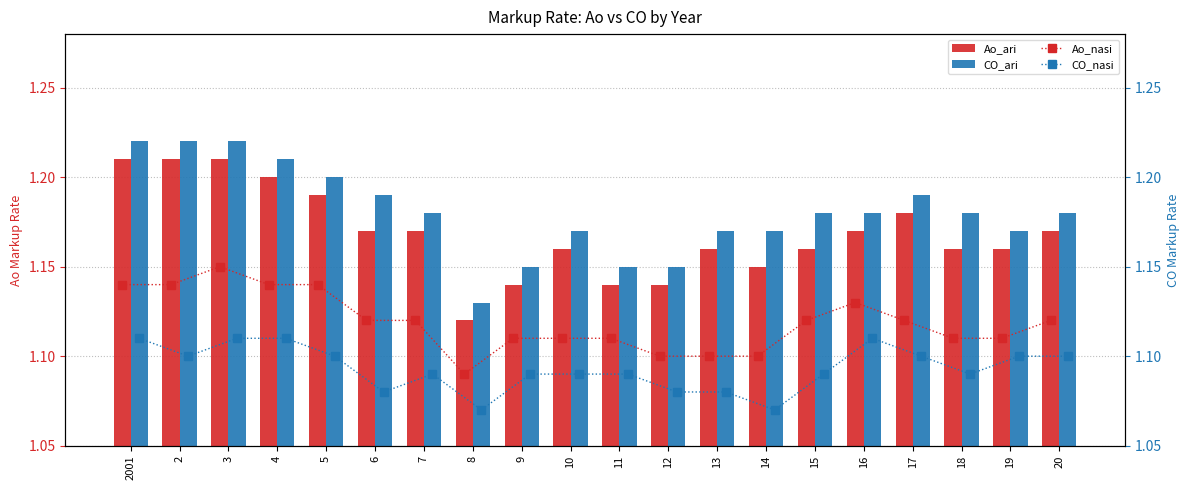

What is the minimum value shown in the chart?

1.1